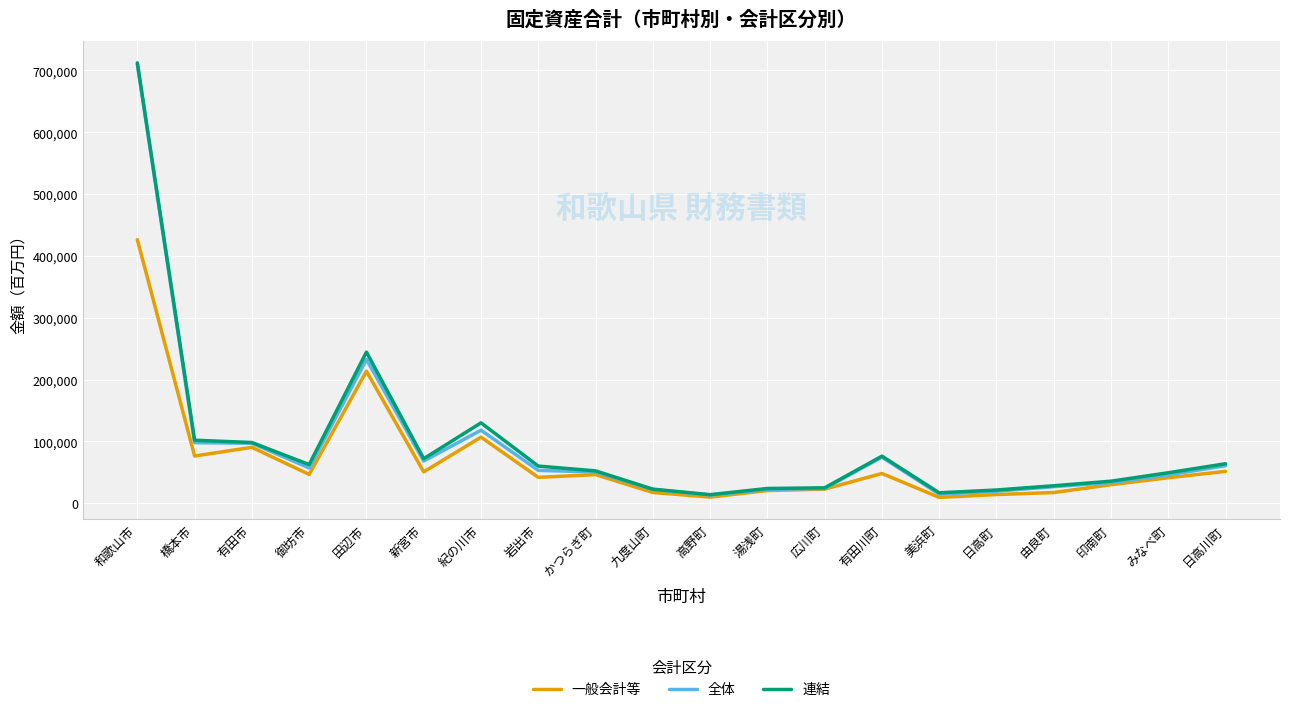

What is the difference between the 連結 values at 岩出市 and 新宮市?

11918